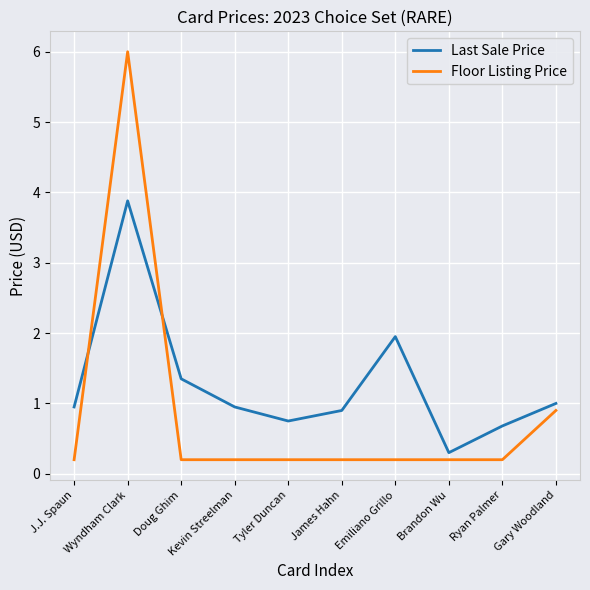

Is the value of Last Sale Price at Wyndham Clark greater than the value of Floor Listing Price at Gary Woodland?

Yes